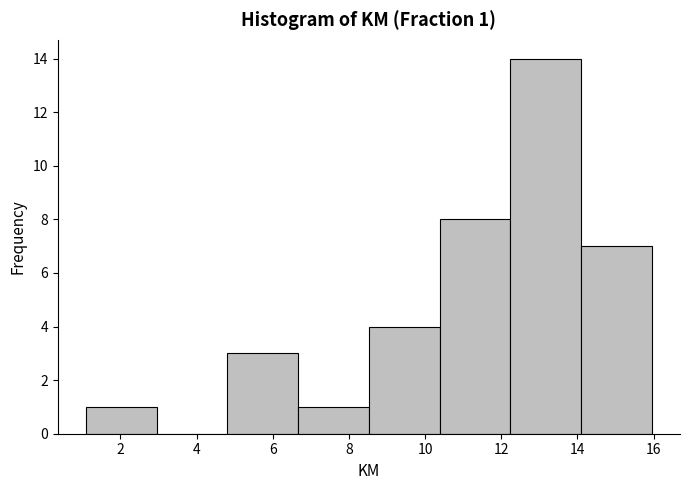

Over which range of the x-axis is the bar tallest?

12.2 to 14.0